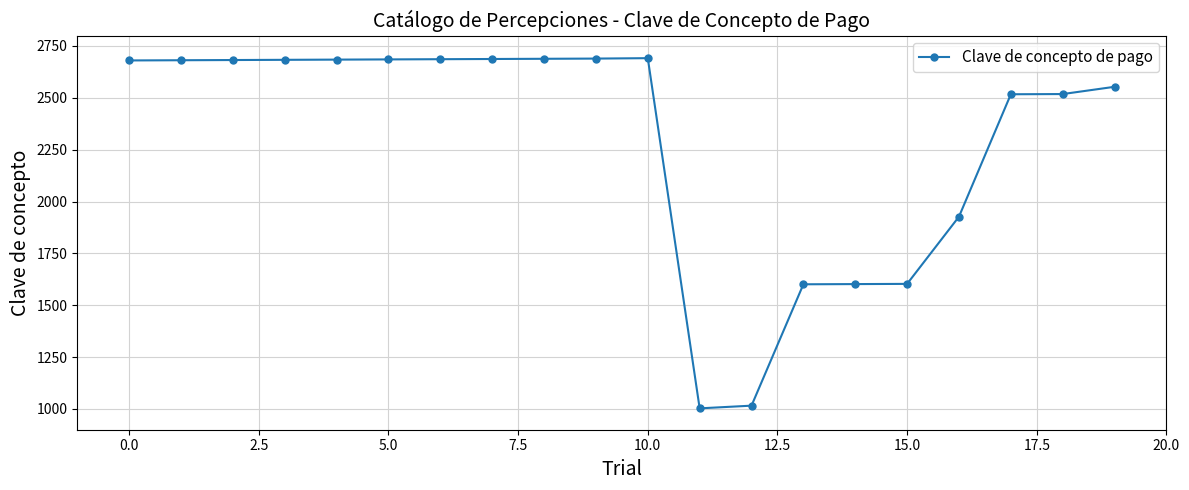

What is the sum of all values?

45876